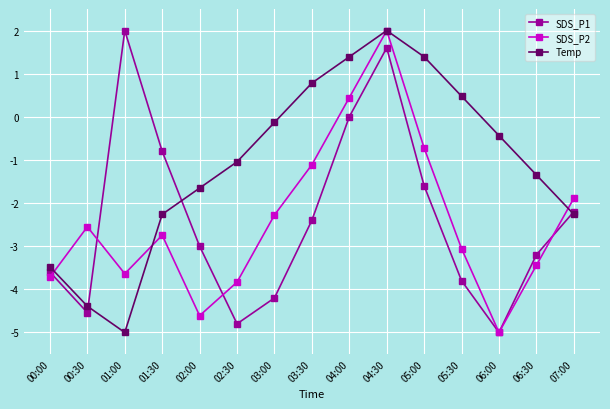

What is the sum of the Temp values at 02:30 and 05:00?

0.3